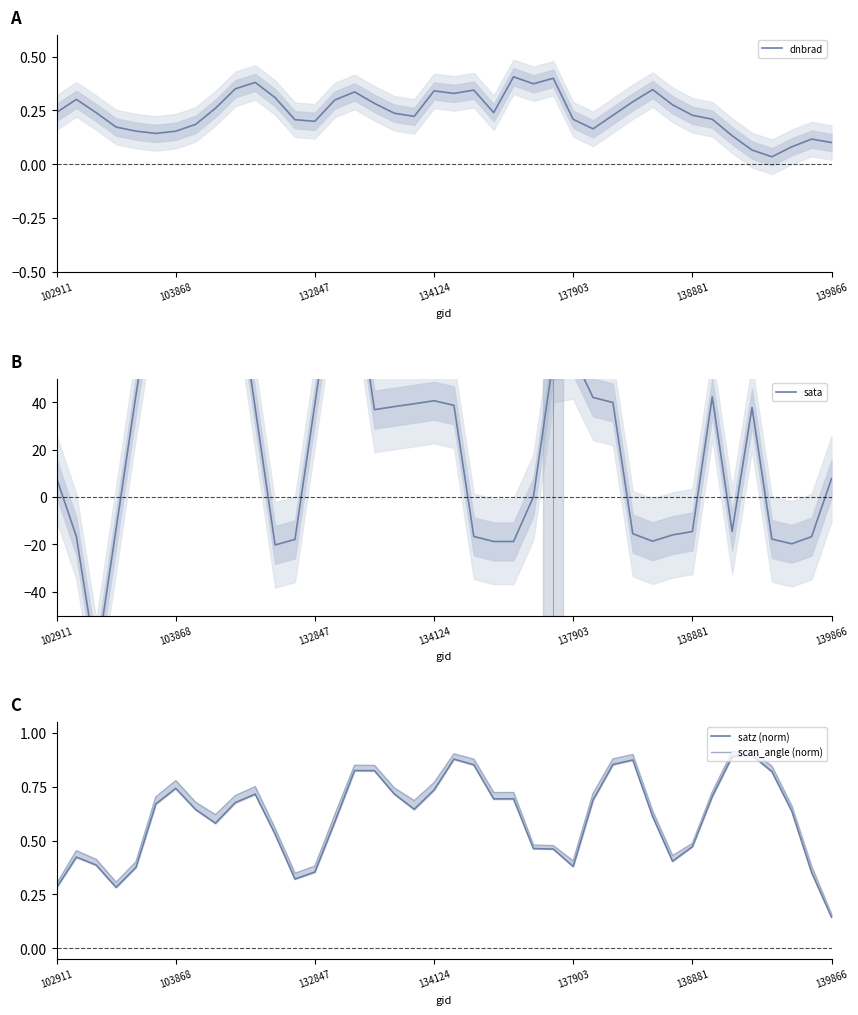

True or false: dnbrad has a value of 0.1 at 16.

False